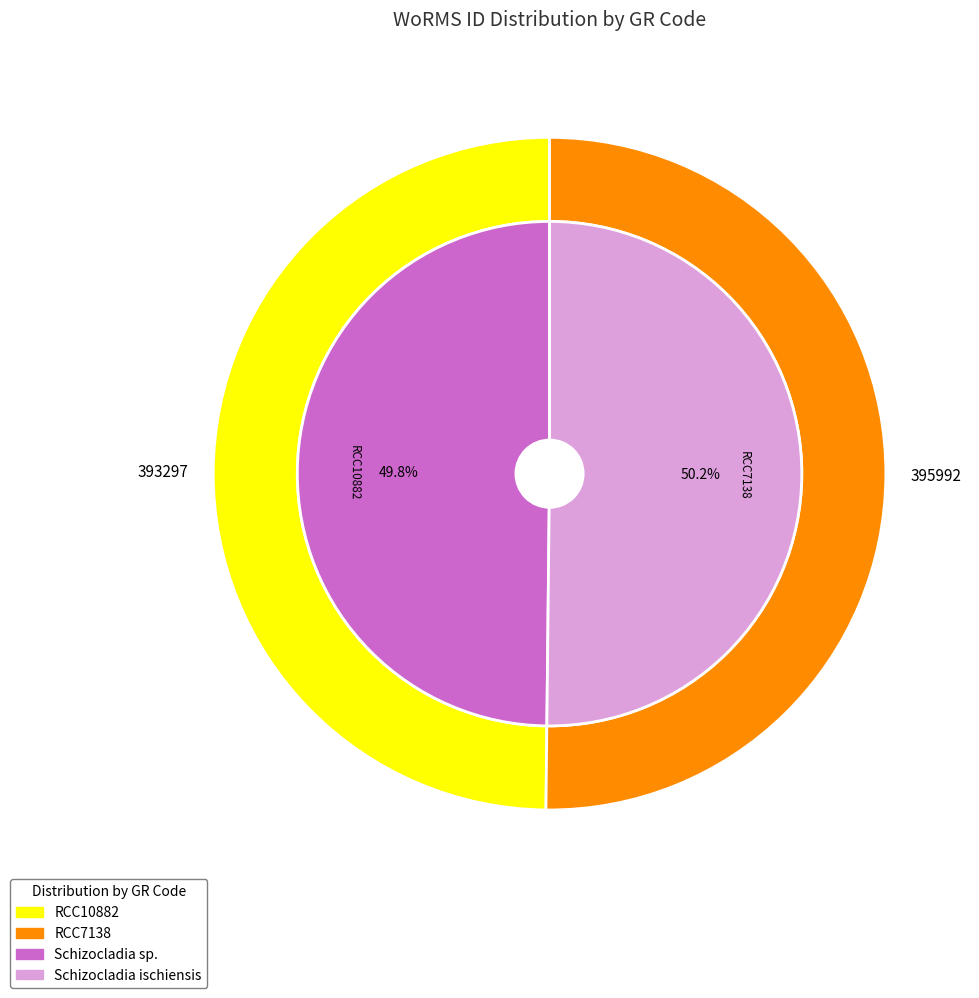

What is the change in value from RCC10882 to RCC7138?

+2695